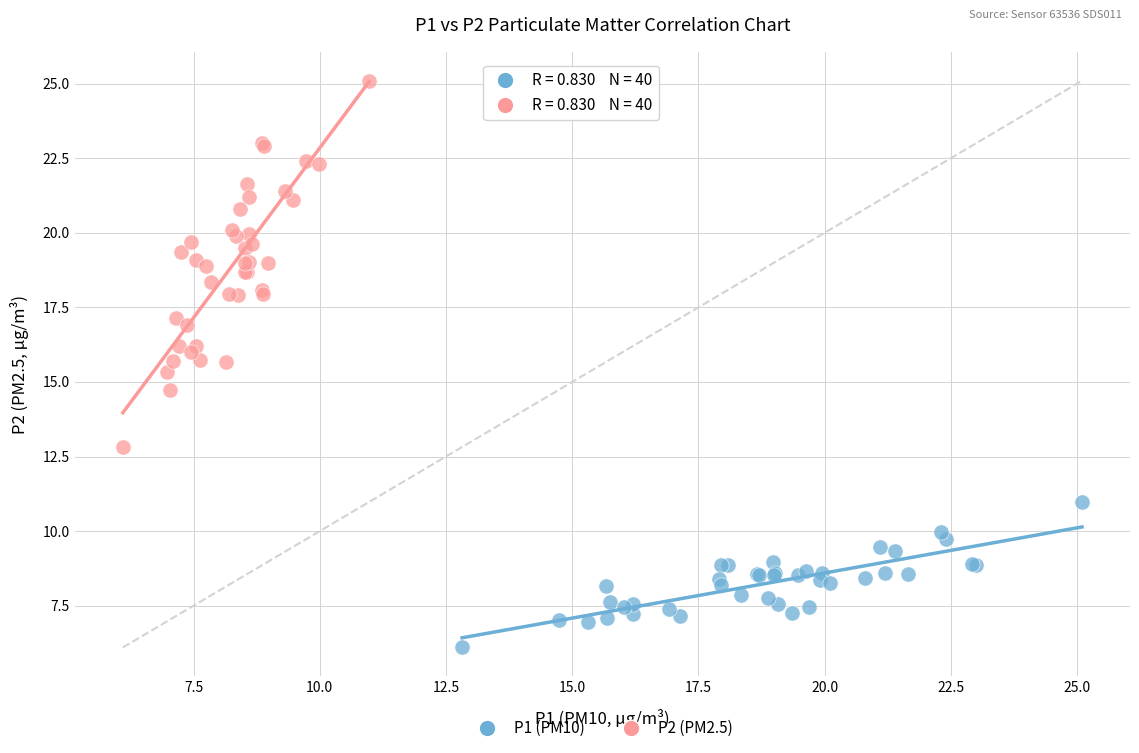

What are all the series names shown in the legend?

P1 (PM10), P2 (PM2.5)